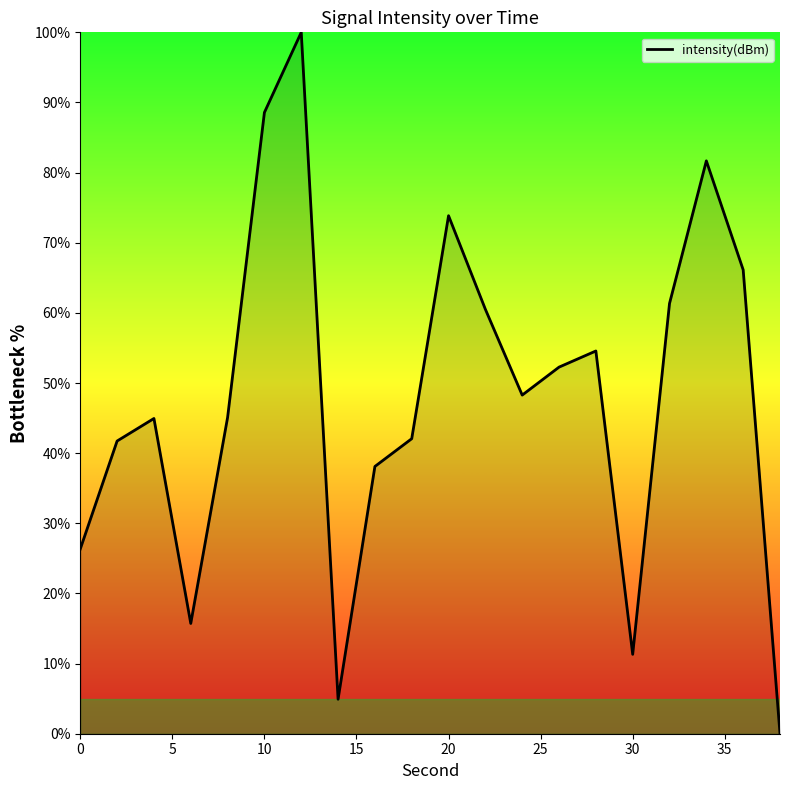

What is the difference between the maximum and minimum values?

100.0